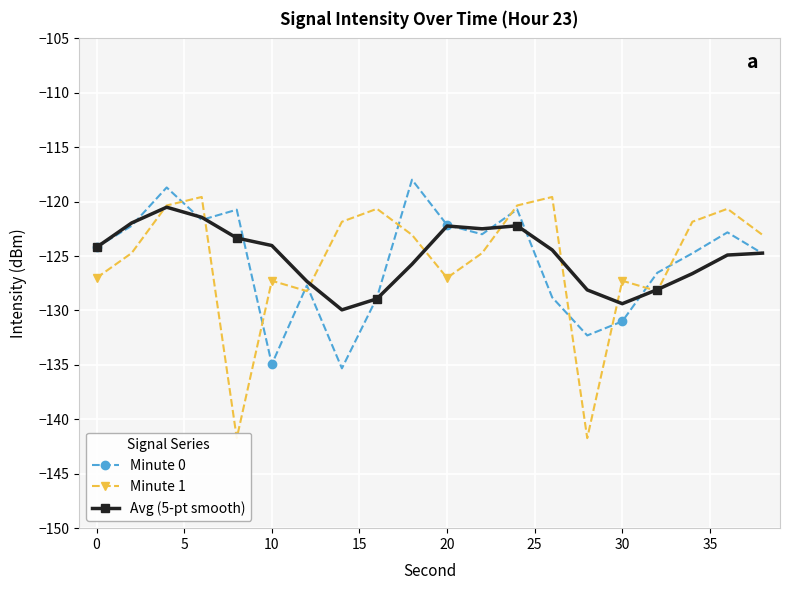

How many interior local valleys does the Minute 0 series have?

5